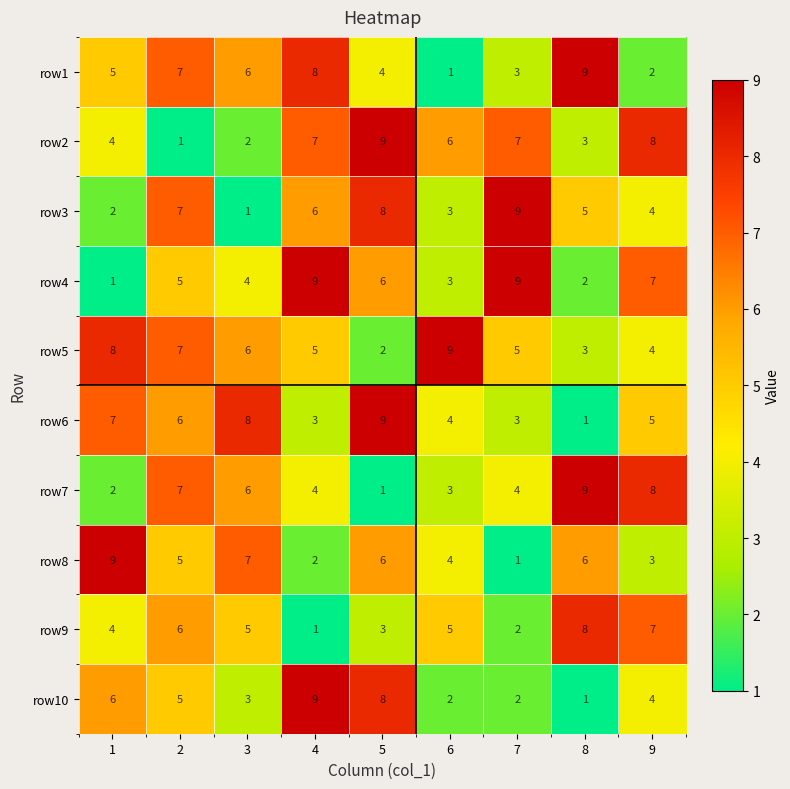

What is the sum of all row9 values?

41